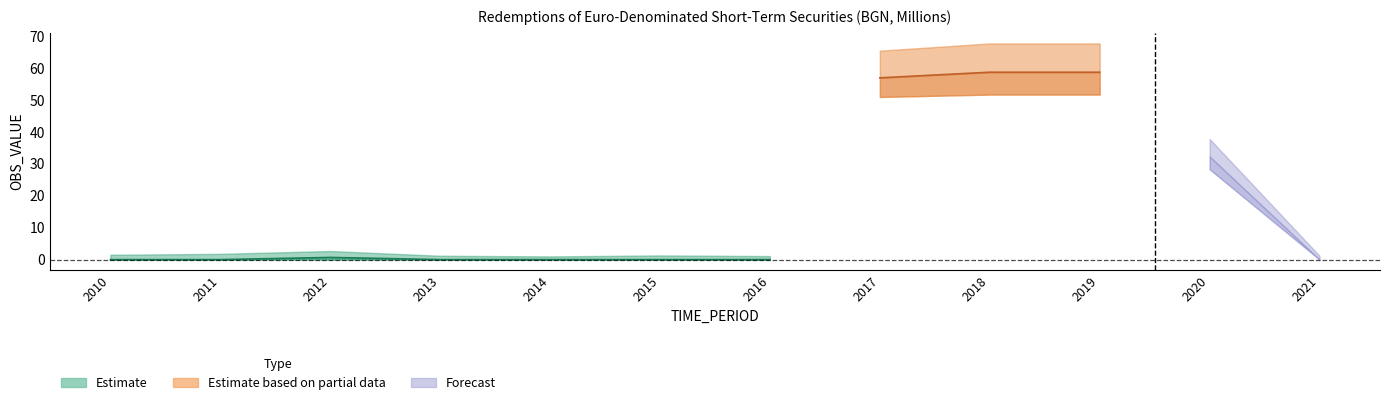

What is the difference between the maximum and minimum values?

58.7